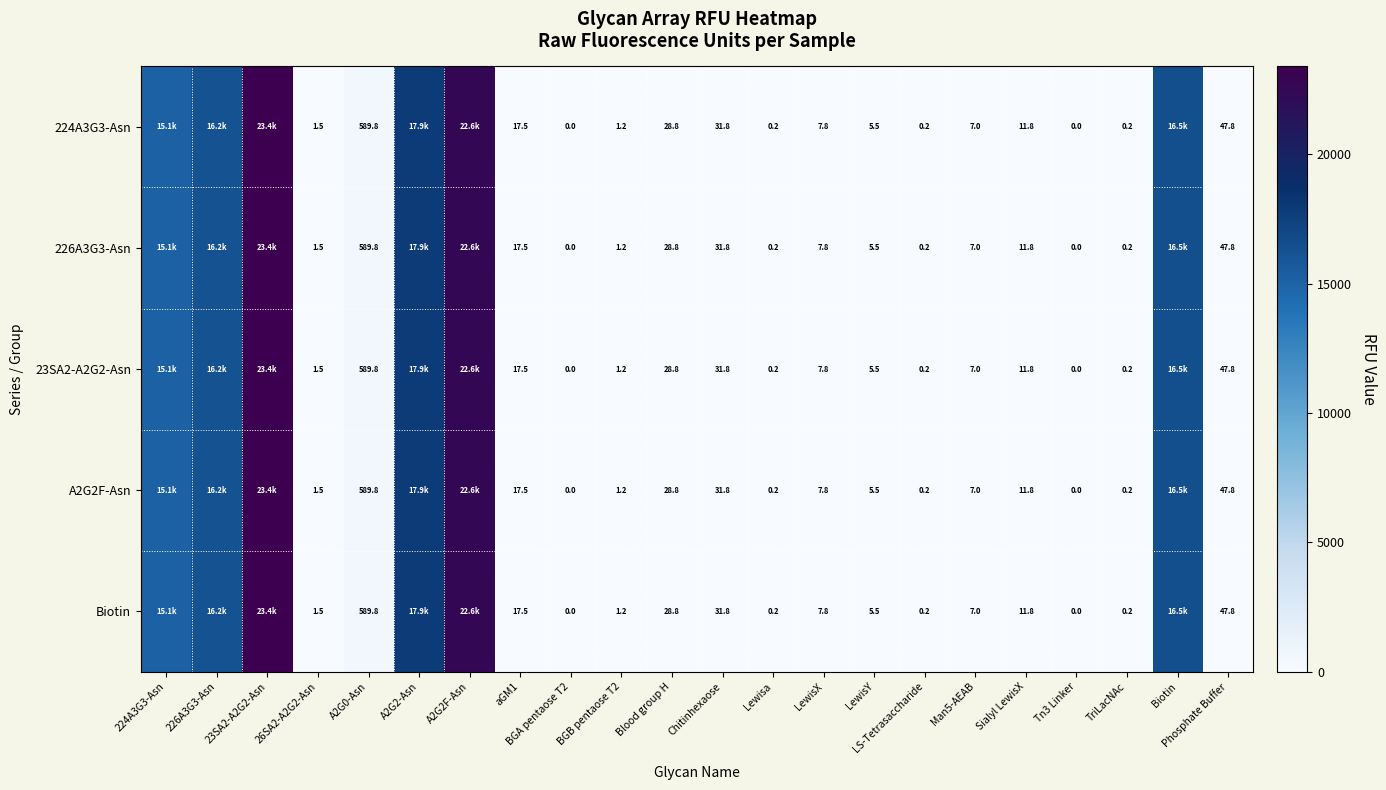

Which series has the largest total across all categories?

224A3G3-Asn